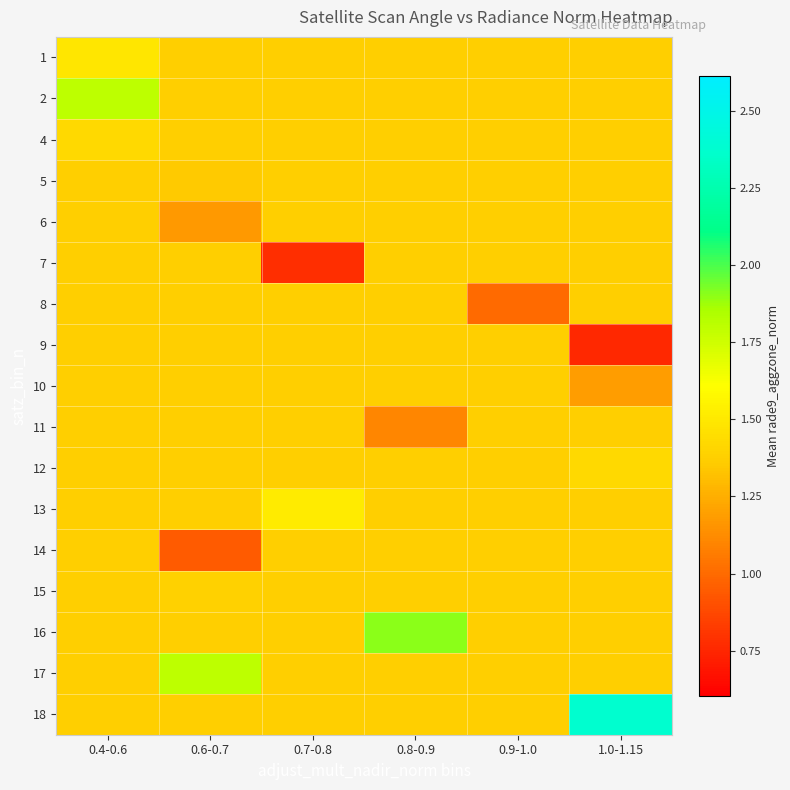

What is the total value across all series at 0.7-0.8?

22.9